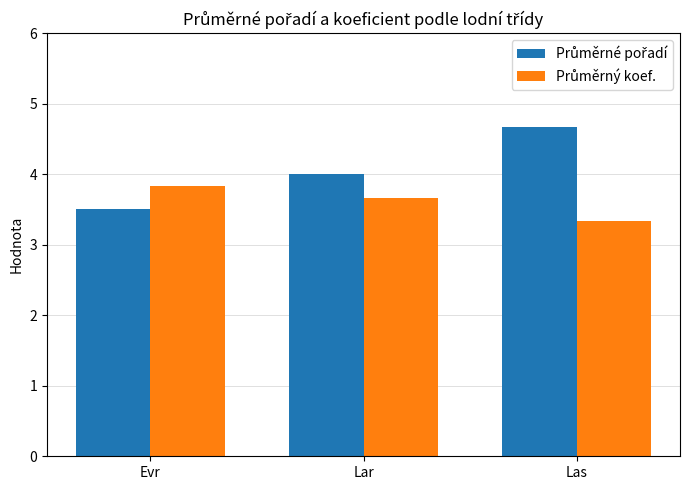

At which category does the chart reach its minimum across all series?

Las